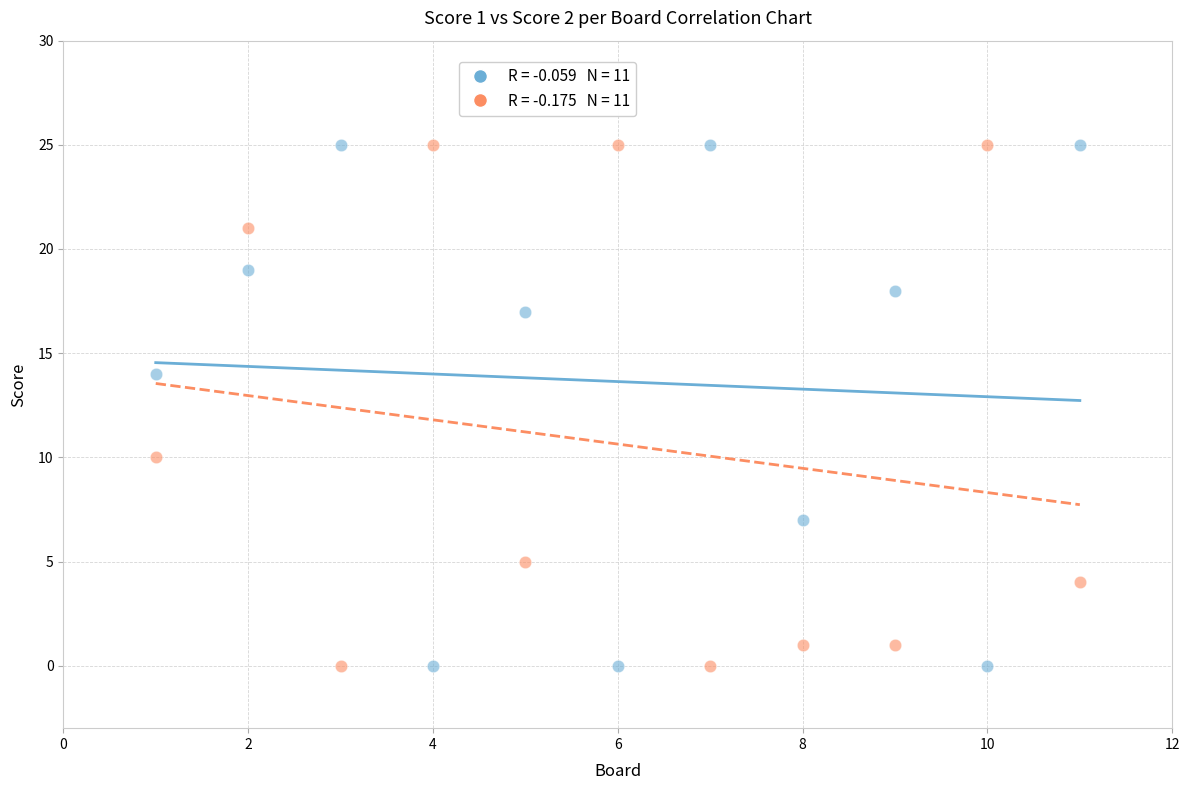

Across all data points, what is the range of X values (max minus min)?

10